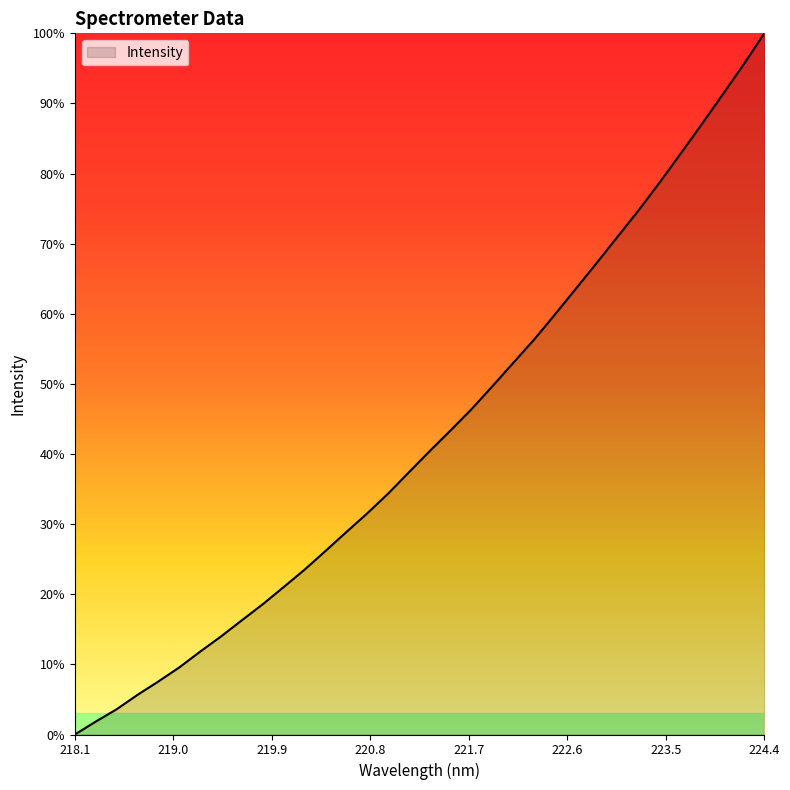

Is this an area chart (filled region under the line)?

Yes